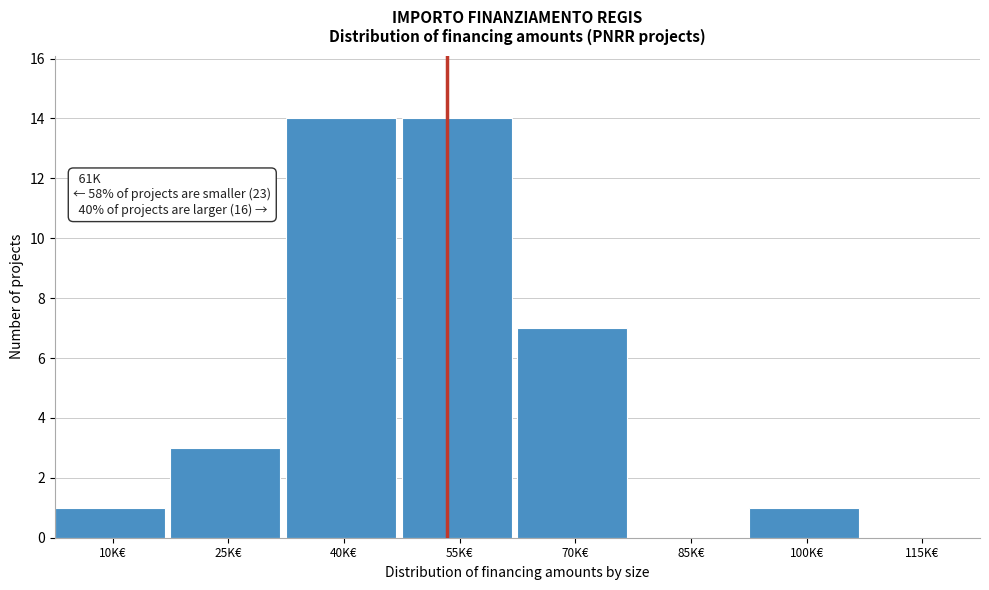

Reading left to right, what are all the values shown in this chart?

10K€=1	25K€=3	40K€=14	55K€=14	70K€=7	85K€=0	100K€=1	115K€=0